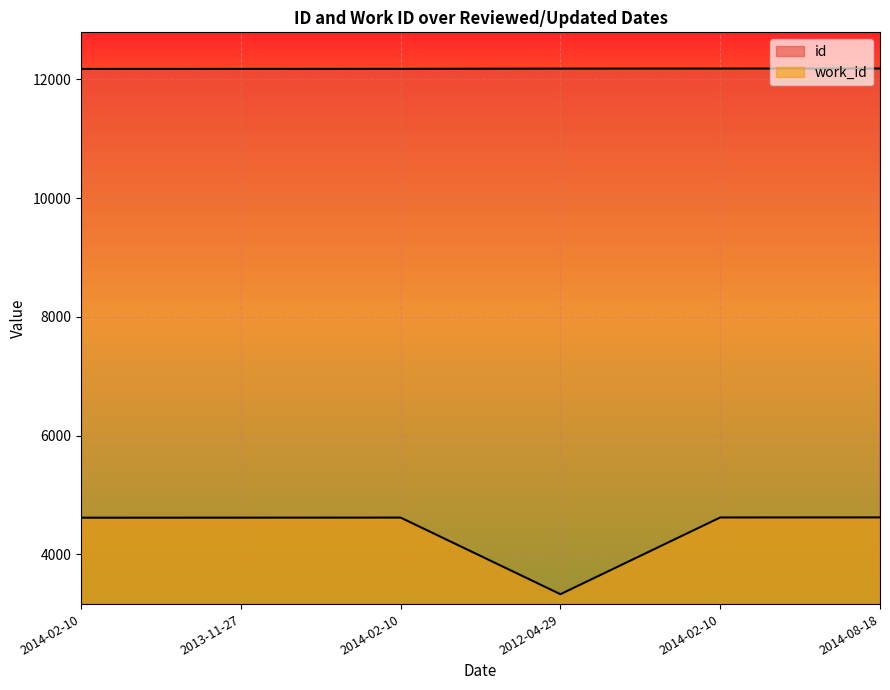

Is the value of work_id at 2014-02-10 greater than the value of id at 2014-02-10?

No